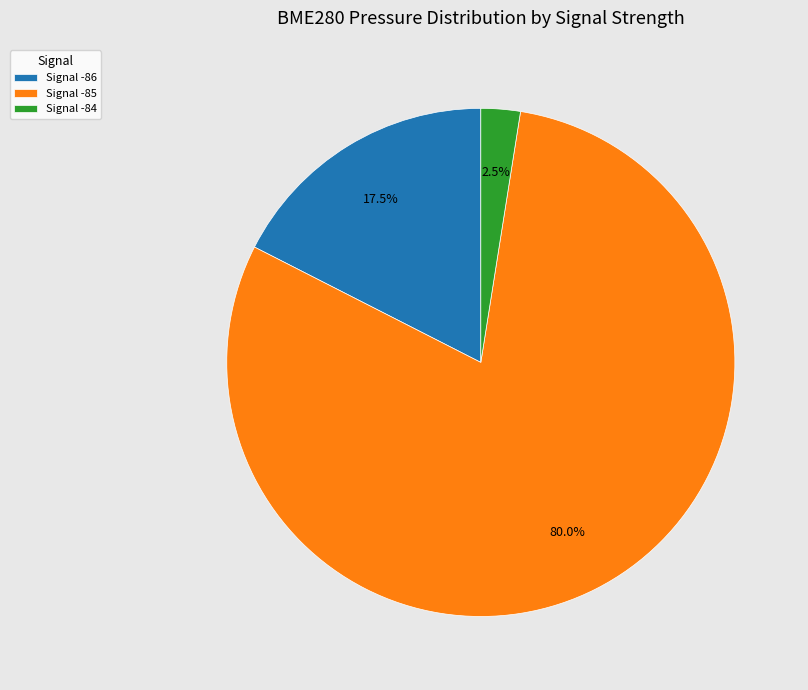

What portion of the pie excludes Signal -86?

82.5%